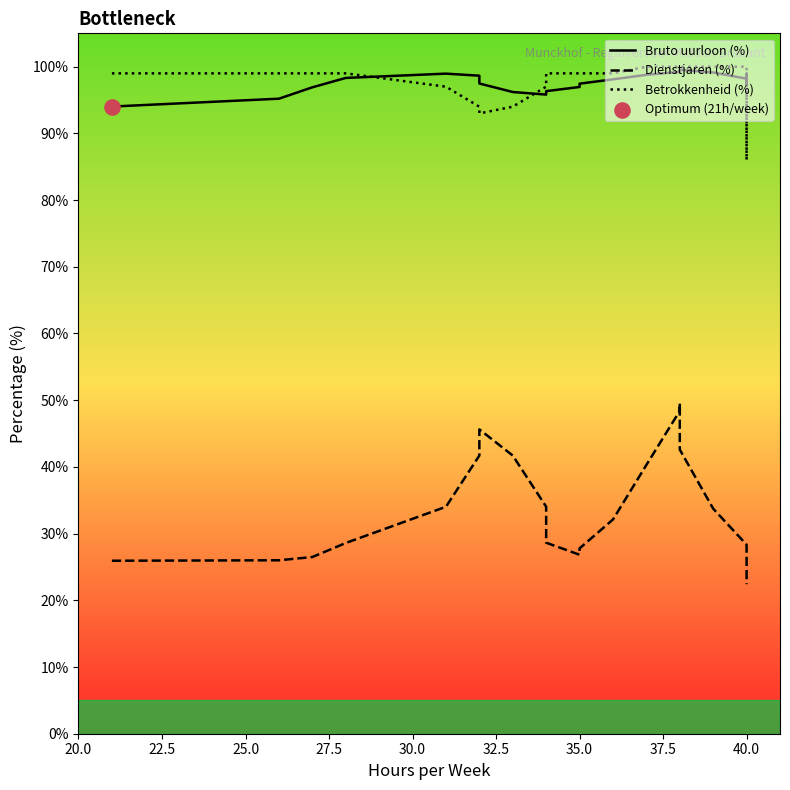

Which series contains the highest Y value?

Betrokkenheid (%)